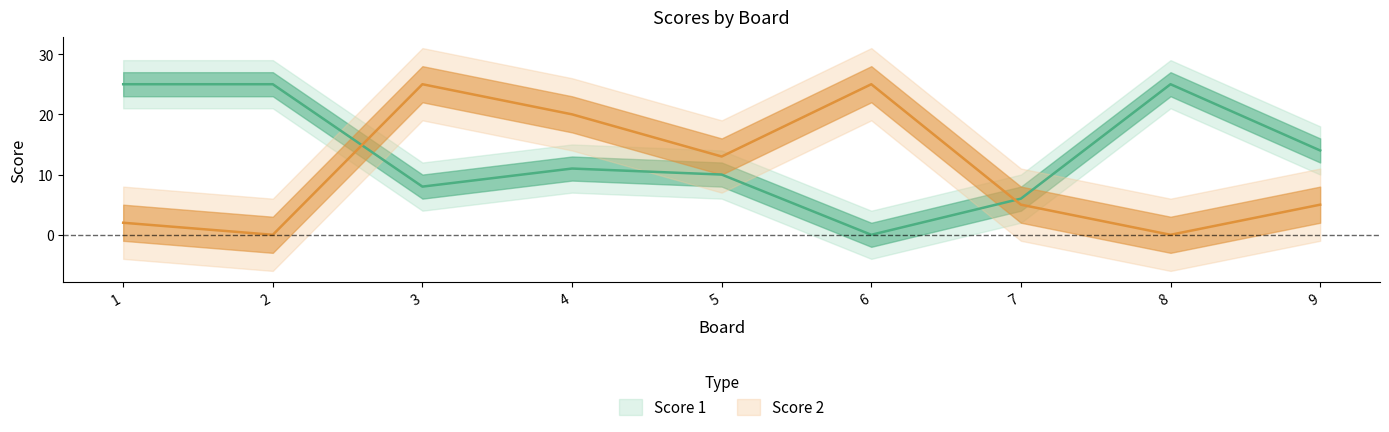

The Score 1 series shows 6 at 7. True or false?

True